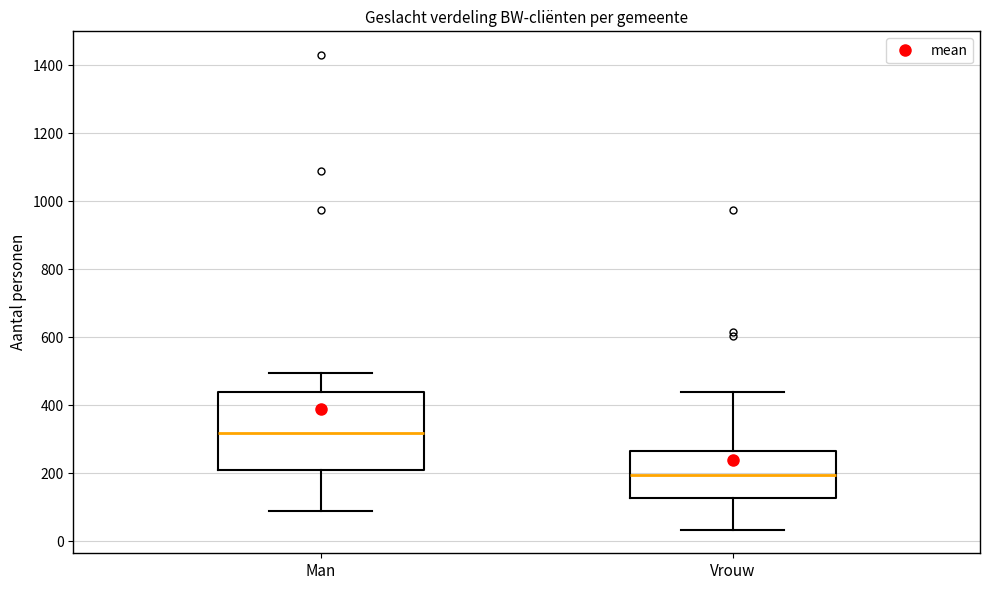

Reading left to right, read every box against the y-axis: the position of its median line, the range the box covers, and the ends of its whiskers. The values are not printed on the chart, so give them approximately, as read against the axis.

Man: median 320, box 220 to 440, whiskers 100 to 500
Vrouw: median 200, box 120 to 260, whiskers 40 to 440